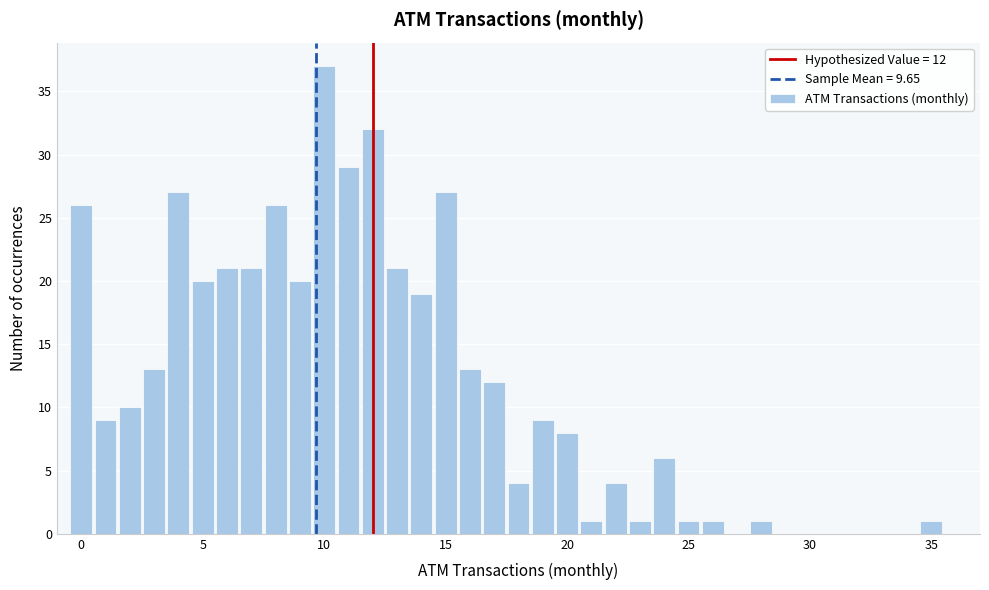

Read against the x-axis, roughly where is the centre of the tallest bar?

10.0